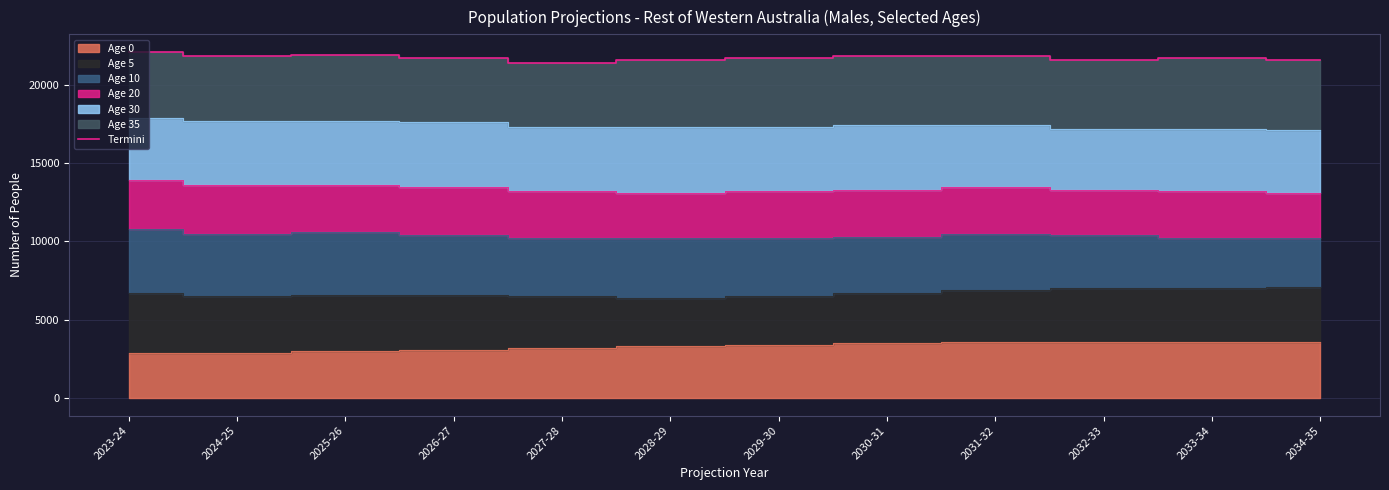

What is the sum of the values at 2032-33 and 2029-30?

43300